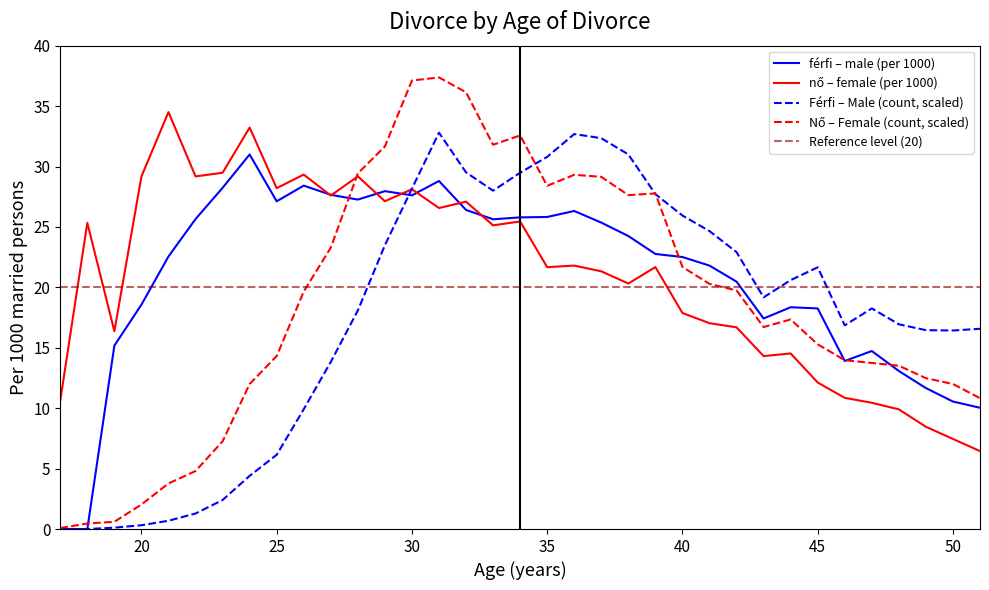

List the series in order of their peak value, lowest first.

férfi – male (per 1000), Férfi – Male (count), nő – female (per 1000), Nő – Female (count)